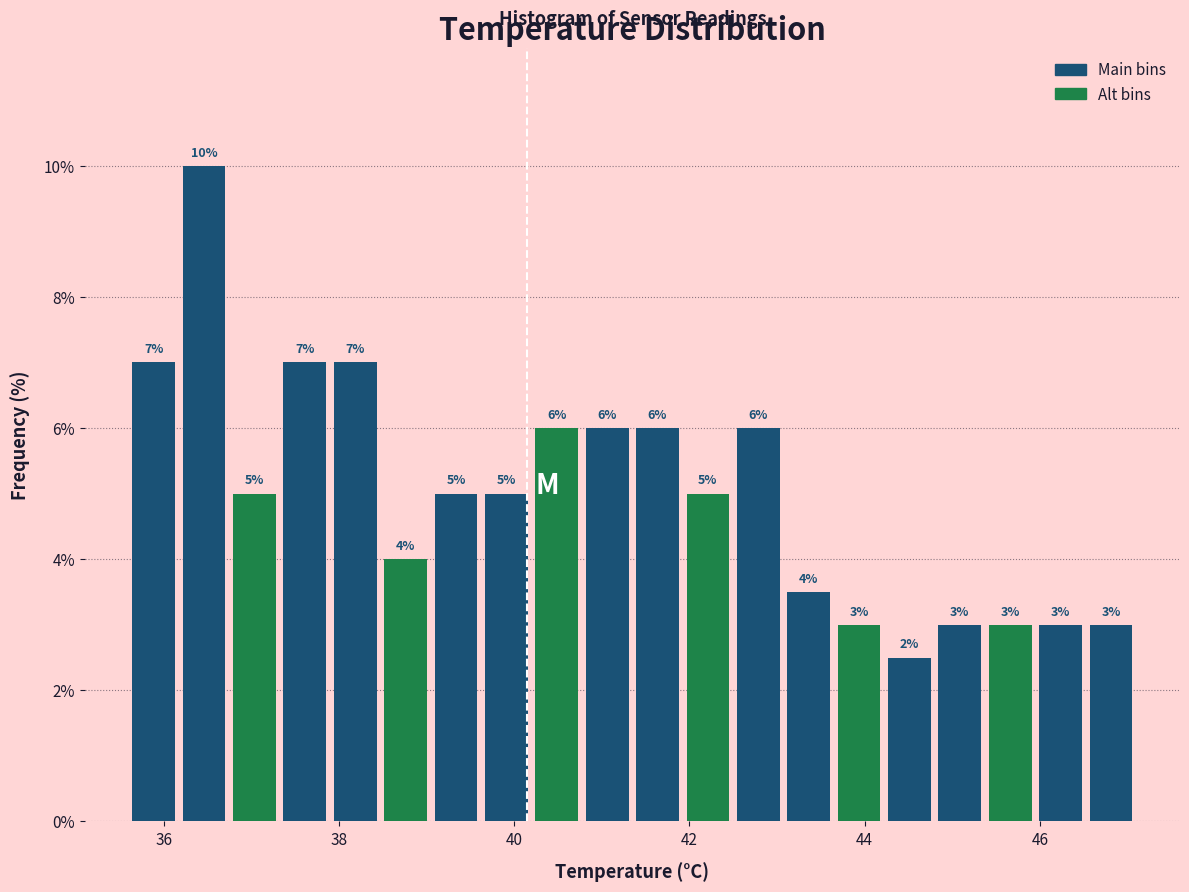

Read against the x-axis, roughly where is the centre of the tallest bar?

36.4